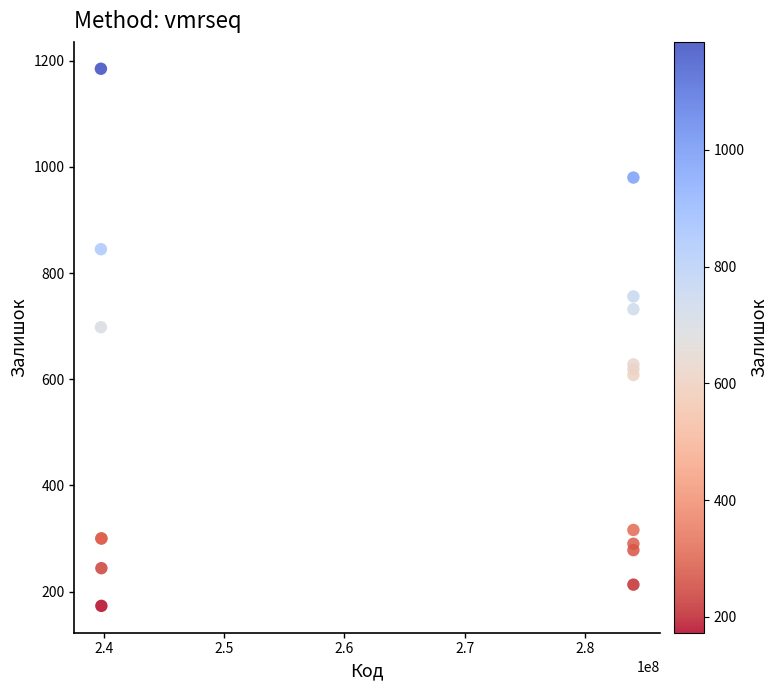

What Y value in the scatter plot is closest to 679?

698